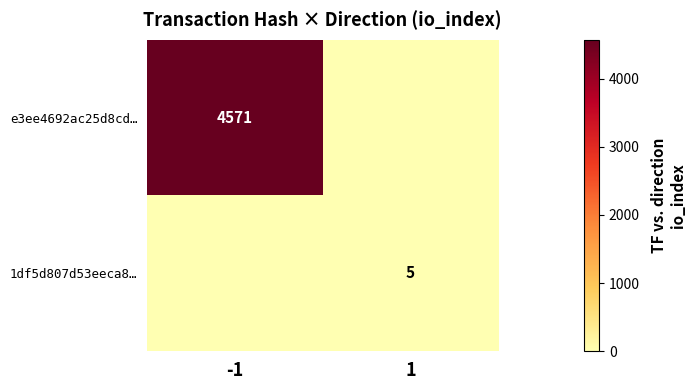

What is the total value across all series at 1?

5